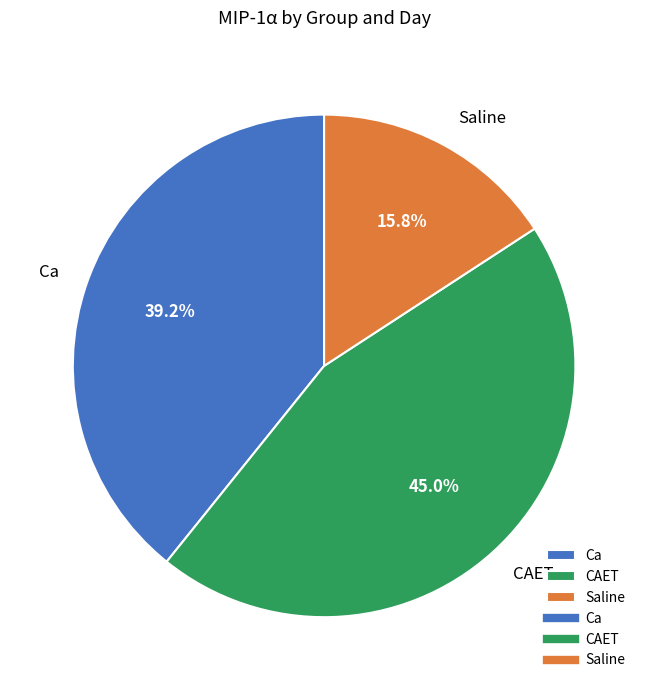

Which category has the biggest portion of the pie?

CAET